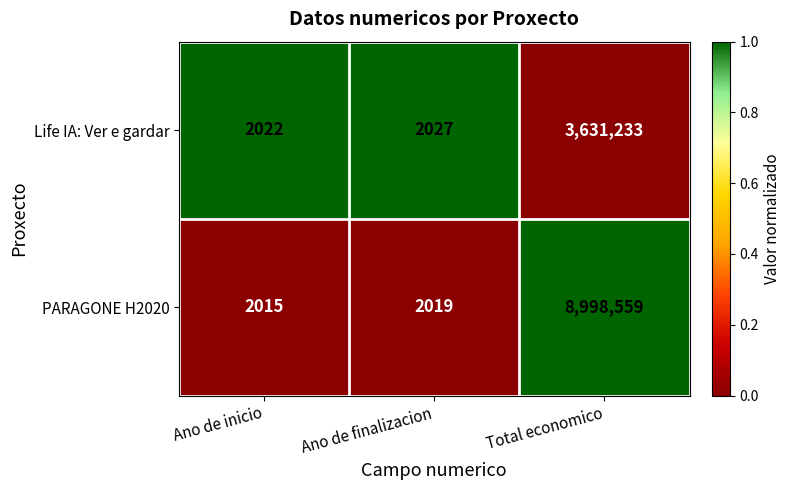

Which series has the largest total across all categories?

PARAGONE H2020